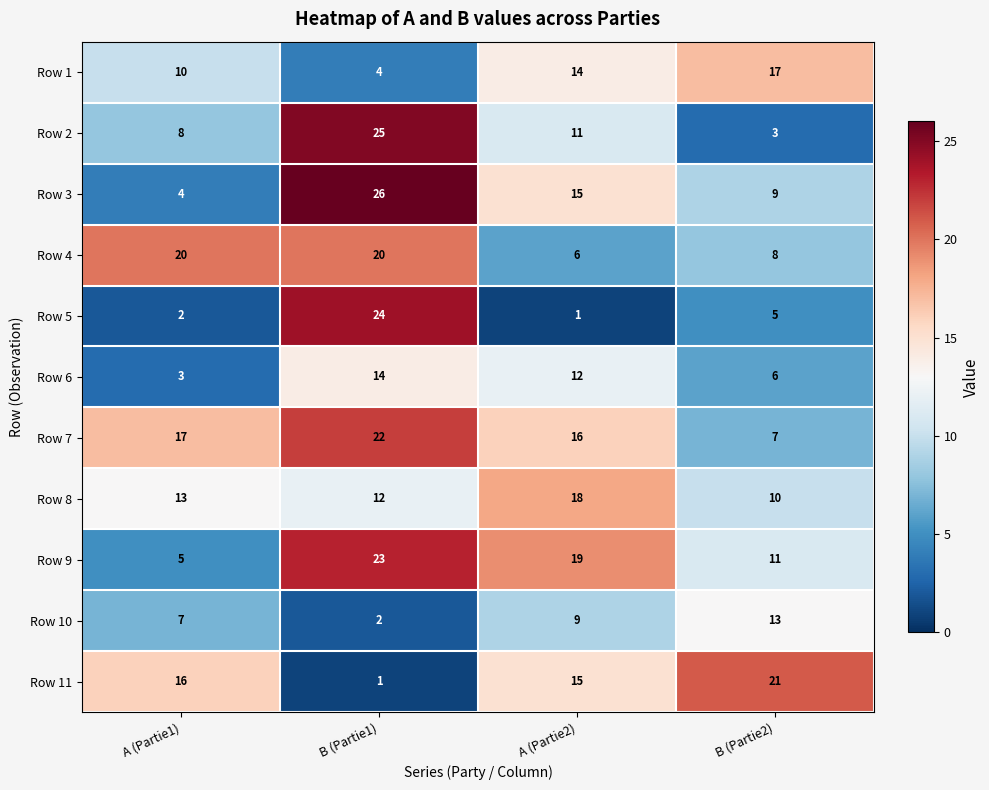

At B (Partie2), list the series in order from largest to smallest.

Row 11, Row 1, Row 10, Row 9, Row 8, Row 3, Row 4, Row 7, Row 6, Row 5, Row 2